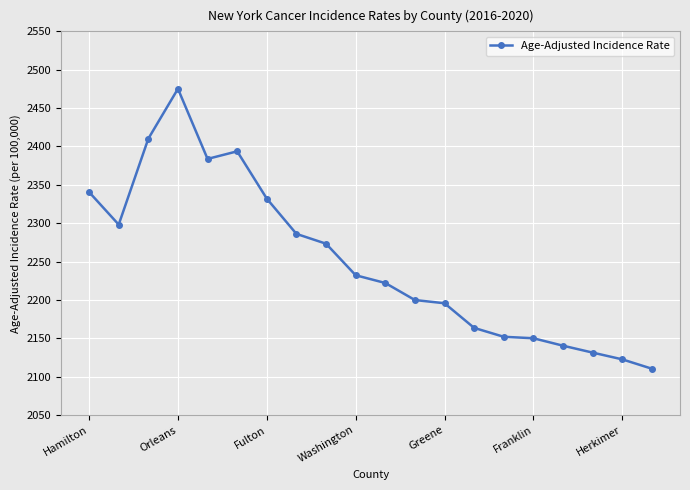

How many lines are shown in the chart?

1